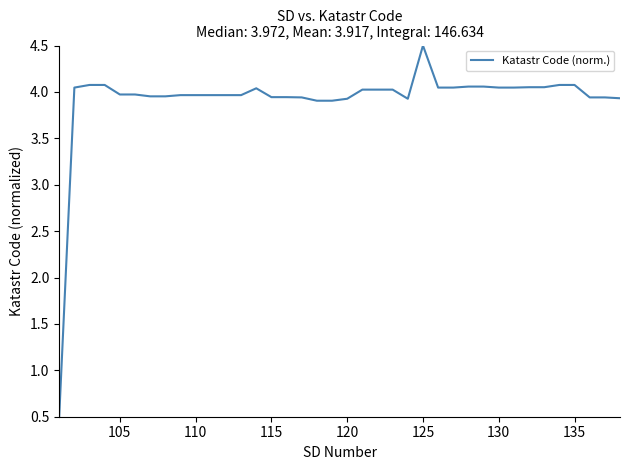

What is the maximum value shown in the chart?

4.5